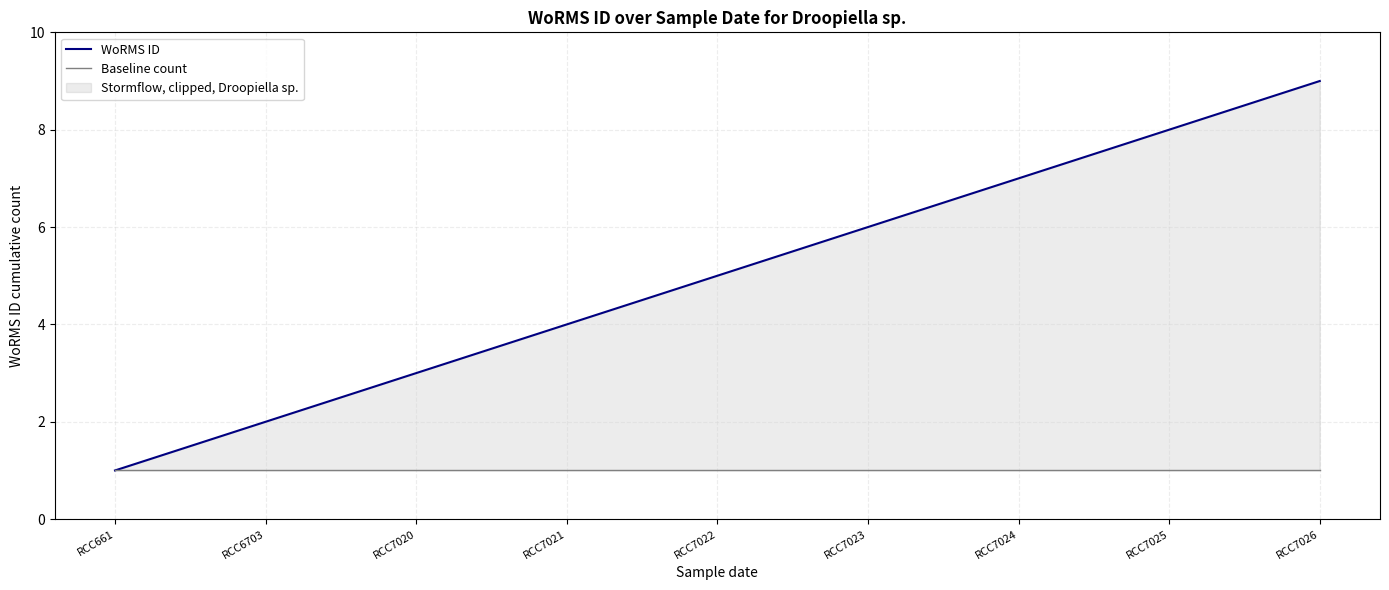

Reading right to left, transcribe all the data shown in this chart.

WoRMS ID: RCC7026=9	RCC7025=8	RCC7024=7	RCC7023=6	RCC7022=5	RCC7021=4	RCC7020=3	RCC6703=2	RCC661=1
Baseline count: RCC7026=1	RCC7025=1	RCC7024=1	RCC7023=1	RCC7022=1	RCC7021=1	RCC7020=1	RCC6703=1	RCC661=1